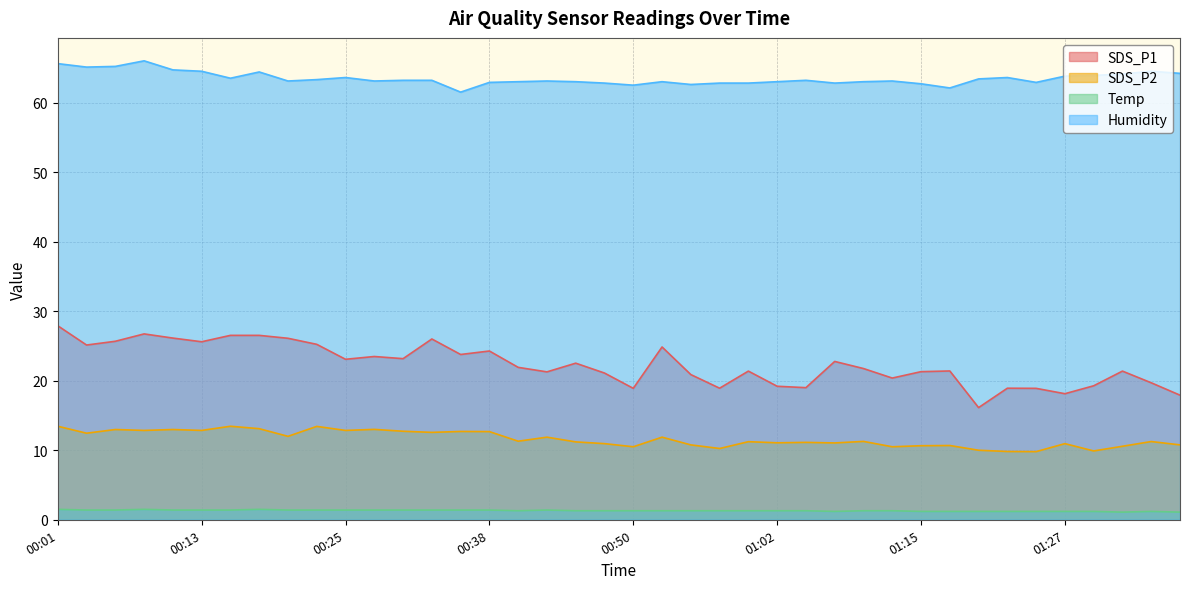

Reading left to right, extract all data points from this chart.

SDS_P1: 27.9	25.1	25.7	26.7	26.1	25.6	26.5	26.5	26.1	25.2	23.1	23.5	23.2	26.0	23.8	24.3	21.9	21.3	22.5	21.1	18.9	24.9	20.9	18.9	21.4	19.2	19.0	22.8	21.8	20.4	21.3	21.4	16.1	18.9	18.9	18.1	19.3	21.4	19.7	17.9
SDS_P2: 13.4	12.4	13.0	12.8	13.0	12.8	13.4	13.1	12.0	13.4	12.8	13.0	12.7	12.6	12.7	12.7	11.3	11.9	11.2	10.9	10.5	11.9	10.8	10.2	11.2	11.1	11.1	11.1	11.3	10.5	10.7	10.7	10.0	9.8	9.8	10.9	9.9	10.6	11.2	10.8
Temp: 1.5	1.4	1.4	1.5	1.4	1.4	1.4	1.5	1.4	1.4	1.4	1.4	1.4	1.4	1.4	1.4	1.3	1.4	1.3	1.3	1.3	1.3	1.3	1.3	1.3	1.3	1.3	1.2	1.3	1.3	1.2	1.2	1.2	1.2	1.2	1.2	1.2	1.1	1.2	1.1
Humidity: 65.6	65.1	65.2	66.0	64.7	64.5	63.5	64.4	63.1	63.3	63.6	63.1	63.2	63.2	61.5	62.9	63.0	63.1	63.0	62.8	62.5	63.0	62.6	62.8	62.8	63.0	63.2	62.8	63.0	63.1	62.7	62.1	63.4	63.6	62.9	63.8	63.9	64.1	64.5	64.2